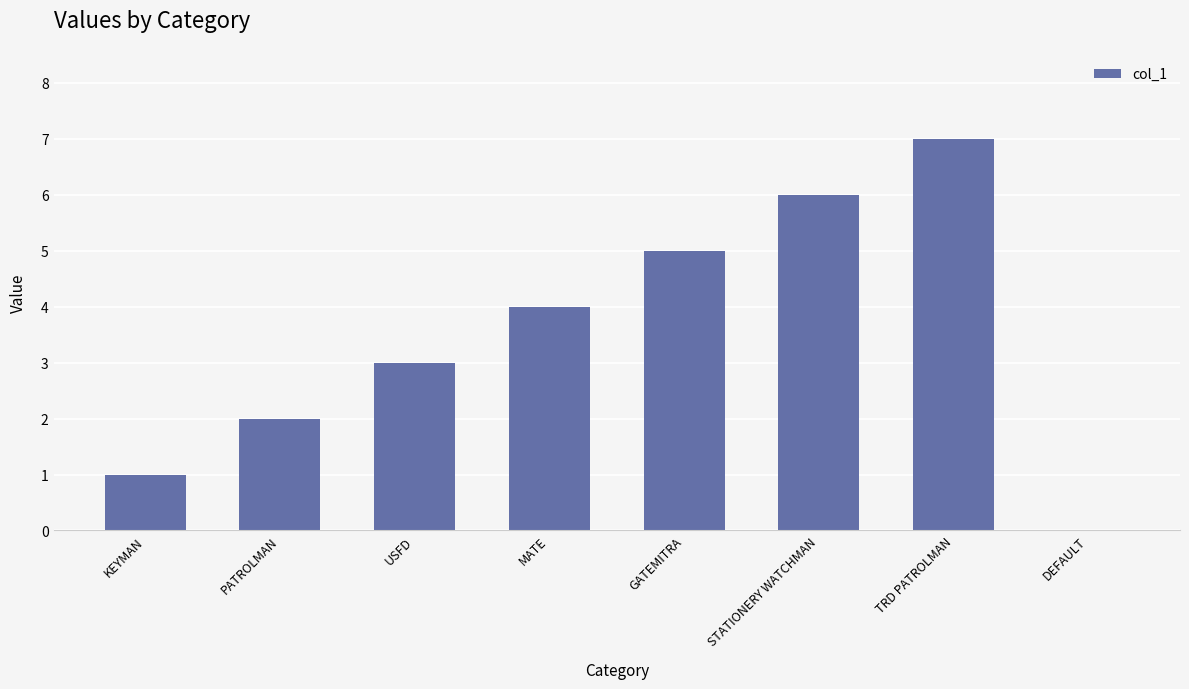

What is the difference between the values at STATIONERY WATCHMAN and MATE?

2